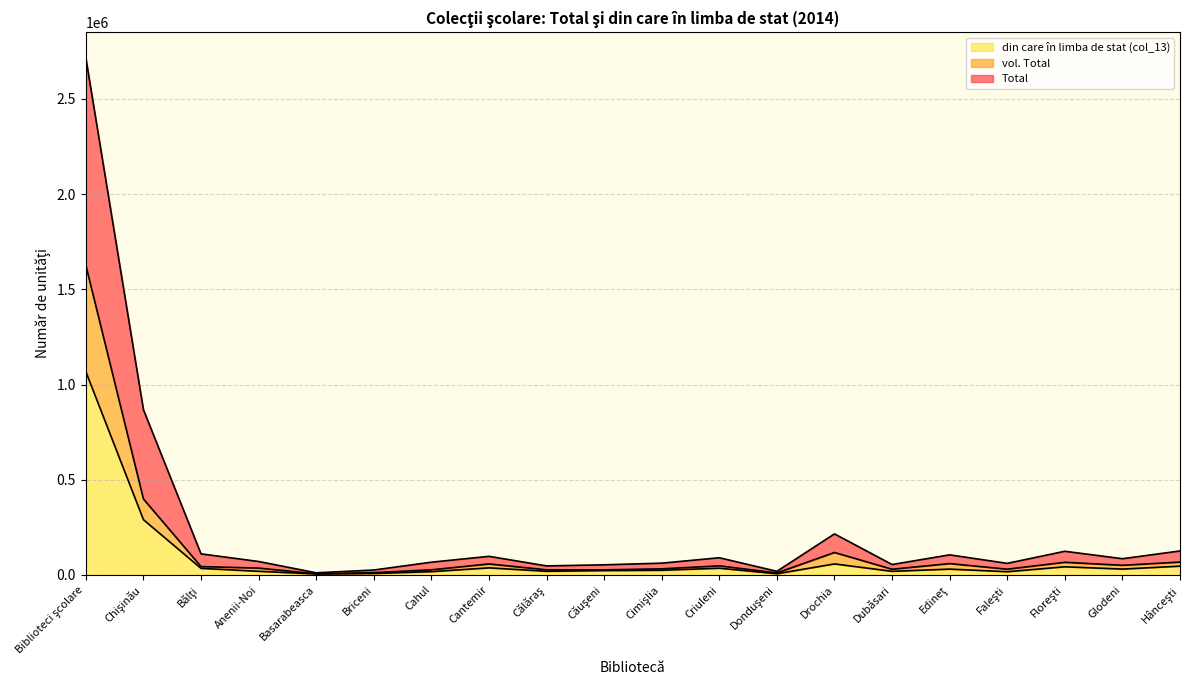

What is the difference between the maximum and minimum values in the Total series?

2704553